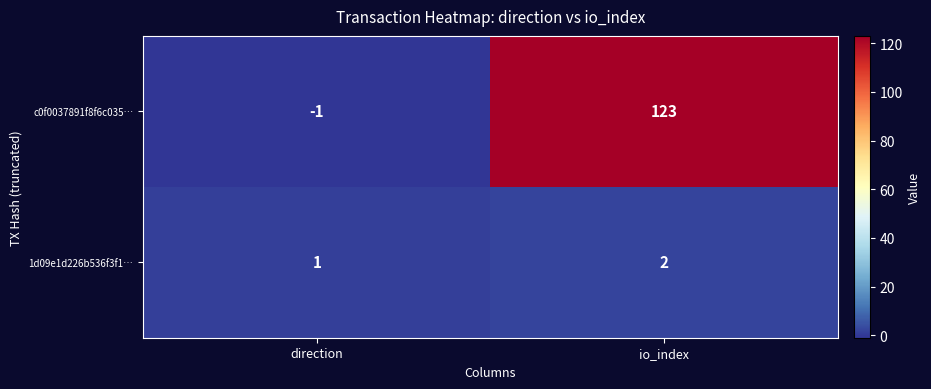

Reading left to right, extract all data points from this chart.

c0f0037891f8f6c035…: -1	123
1d09e1d226b536f3f1…: 1	2